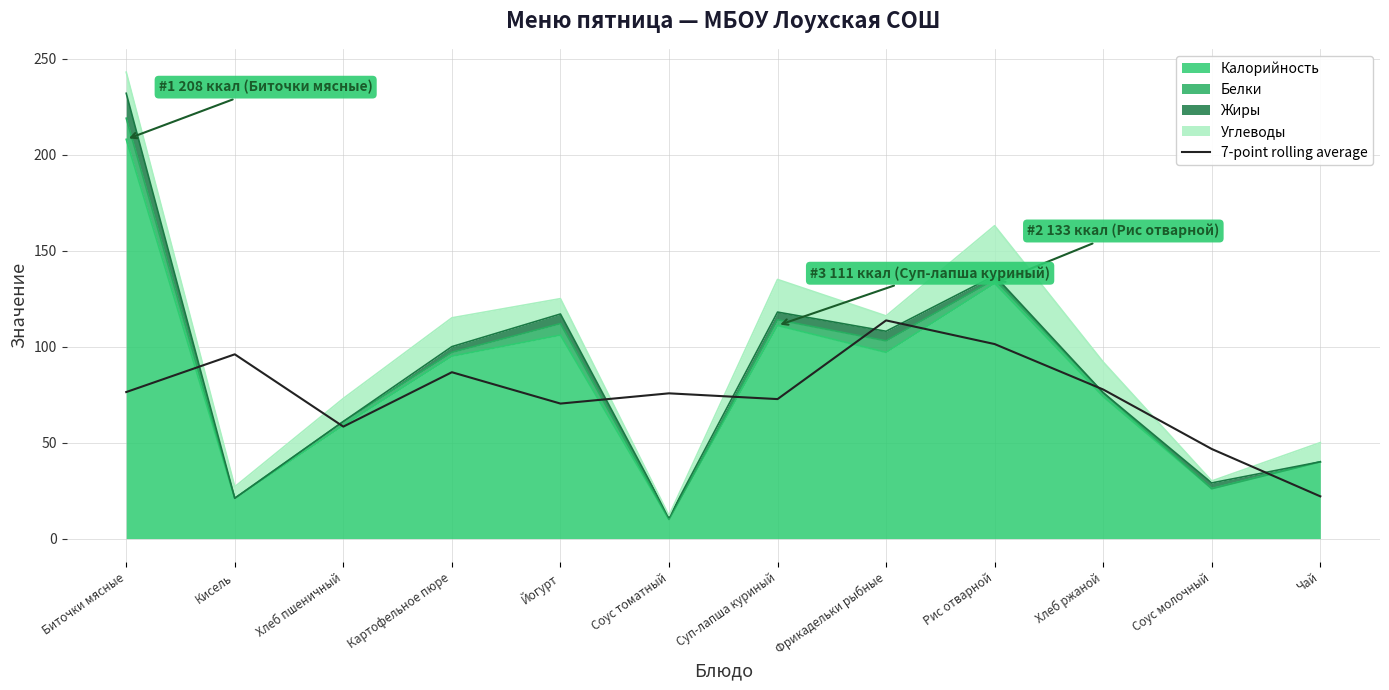

What is the label of the 3rd point from the right?

Хлеб ржаной